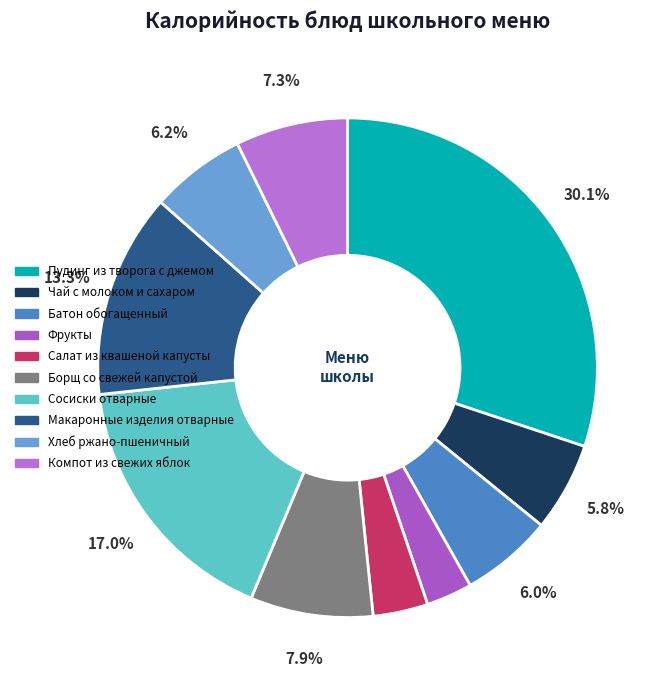

Rank the categories by value from lowest to highest.

Фрукты, Салат из квашеной капусты, Чай с молоком и сахаром, Батон обогащенный, Хлеб ржано-пшеничный, Компот из свежих яблок, Борщ со свежей капустой, Макаронные изделия отварные, Сосиски отварные, Пудинг из творога с джемом